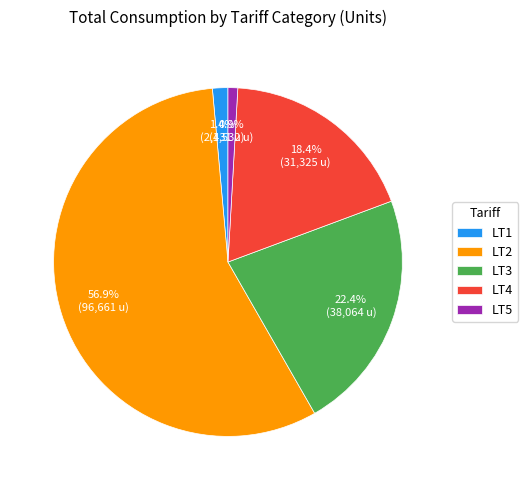

To the nearest percent, what is the difference between the LT4 and LT2 slice percentages?

38%